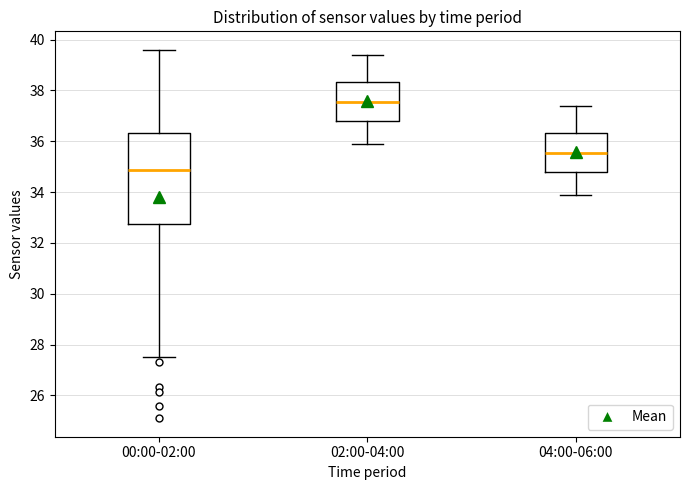

Reading left to right, read every box against the y-axis: the position of its median line, the range the box covers, and the ends of its whiskers. The values are not printed on the chart, so give them approximately, as read against the axis.

00:00-02:00: median 34.8, box 32.8 to 36.4, whiskers 27.6 to 39.6
02:00-04:00: median 37.6, box 36.8 to 38.4, whiskers 36.0 to 39.4
04:00-06:00: median 35.6, box 34.8 to 36.4, whiskers 34.0 to 37.4